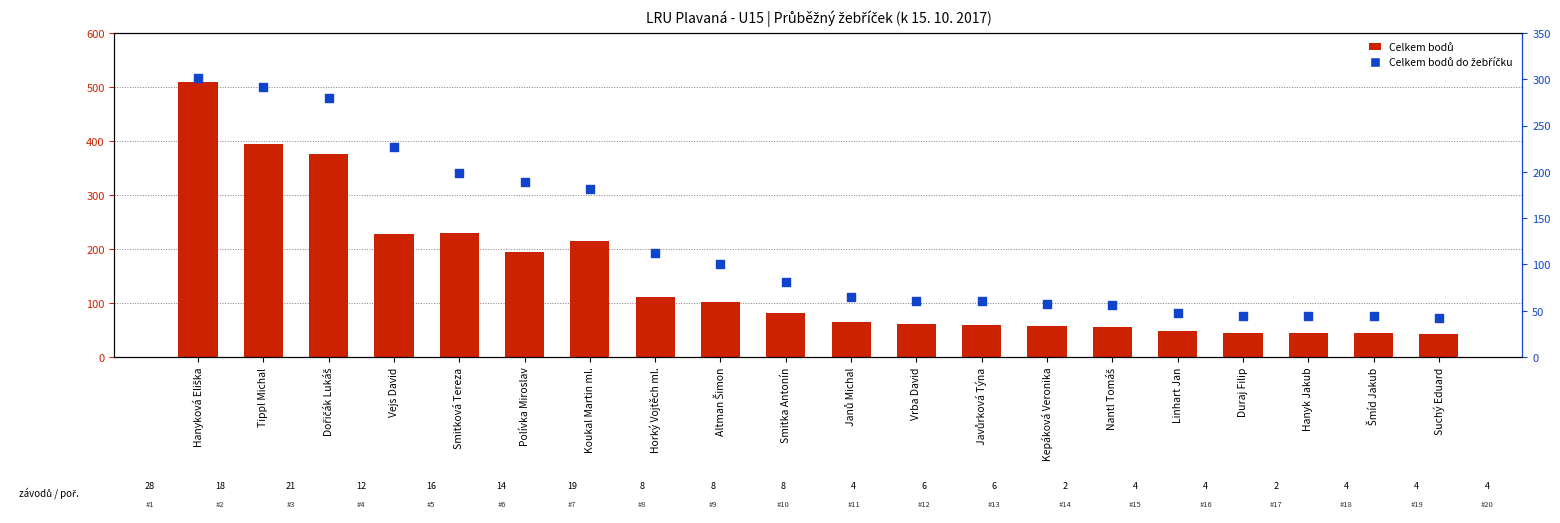

What is the total value across all series at Polívka Miroslav?

384